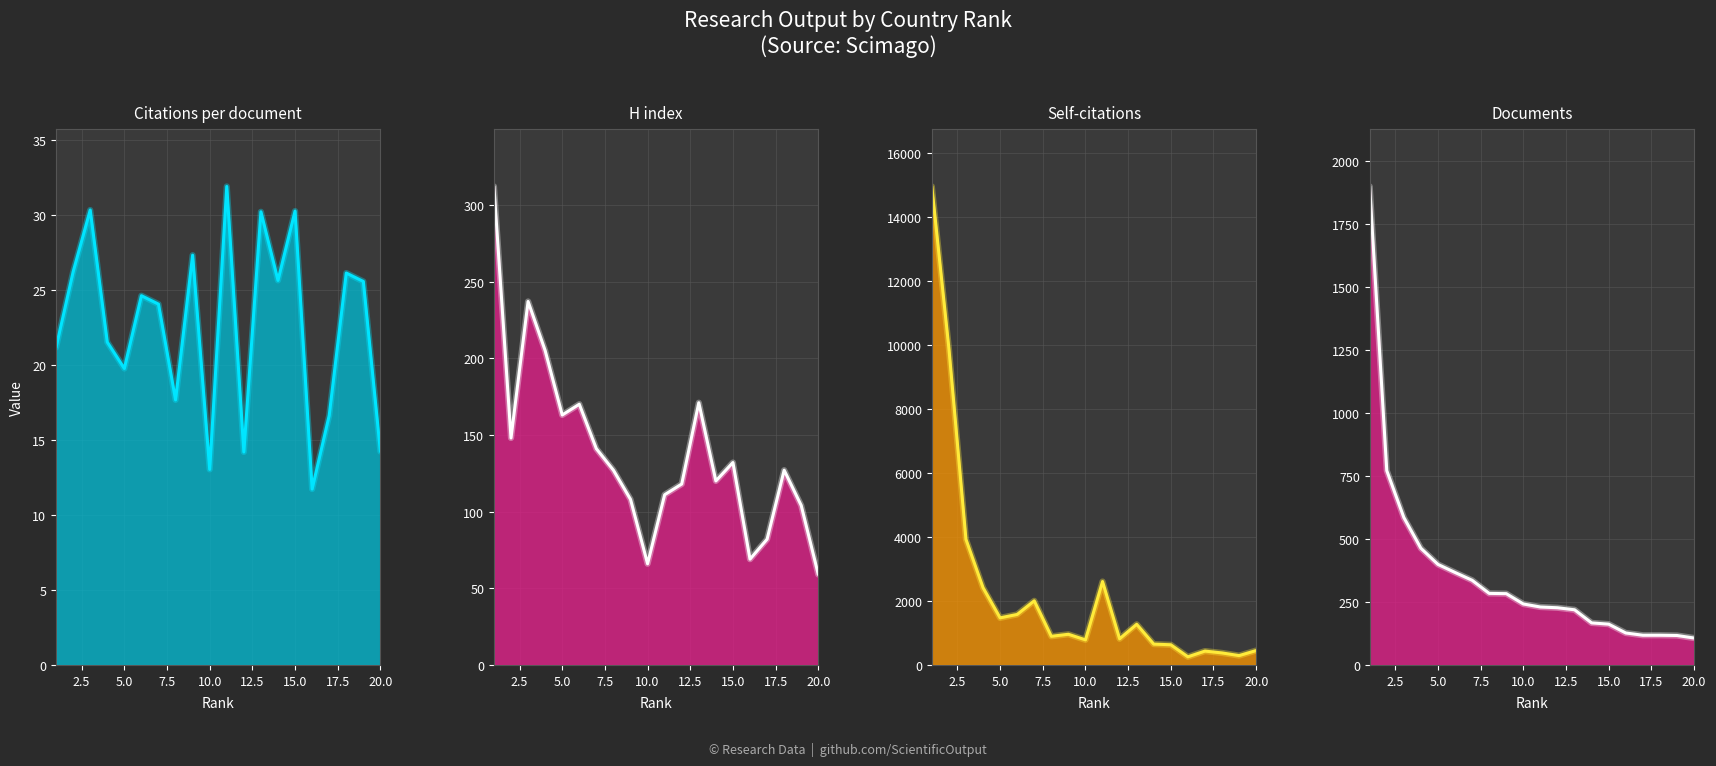

At which label is Documents line closest to 1002?

2.5